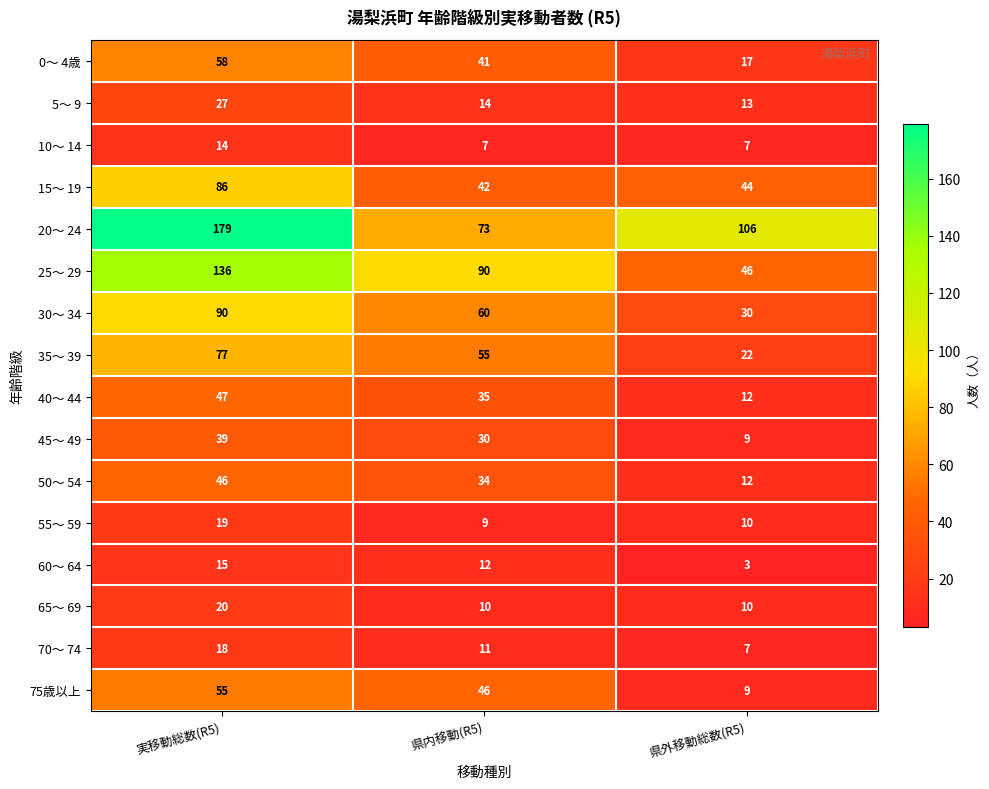

Which series has the largest total across all categories?

20～ 24